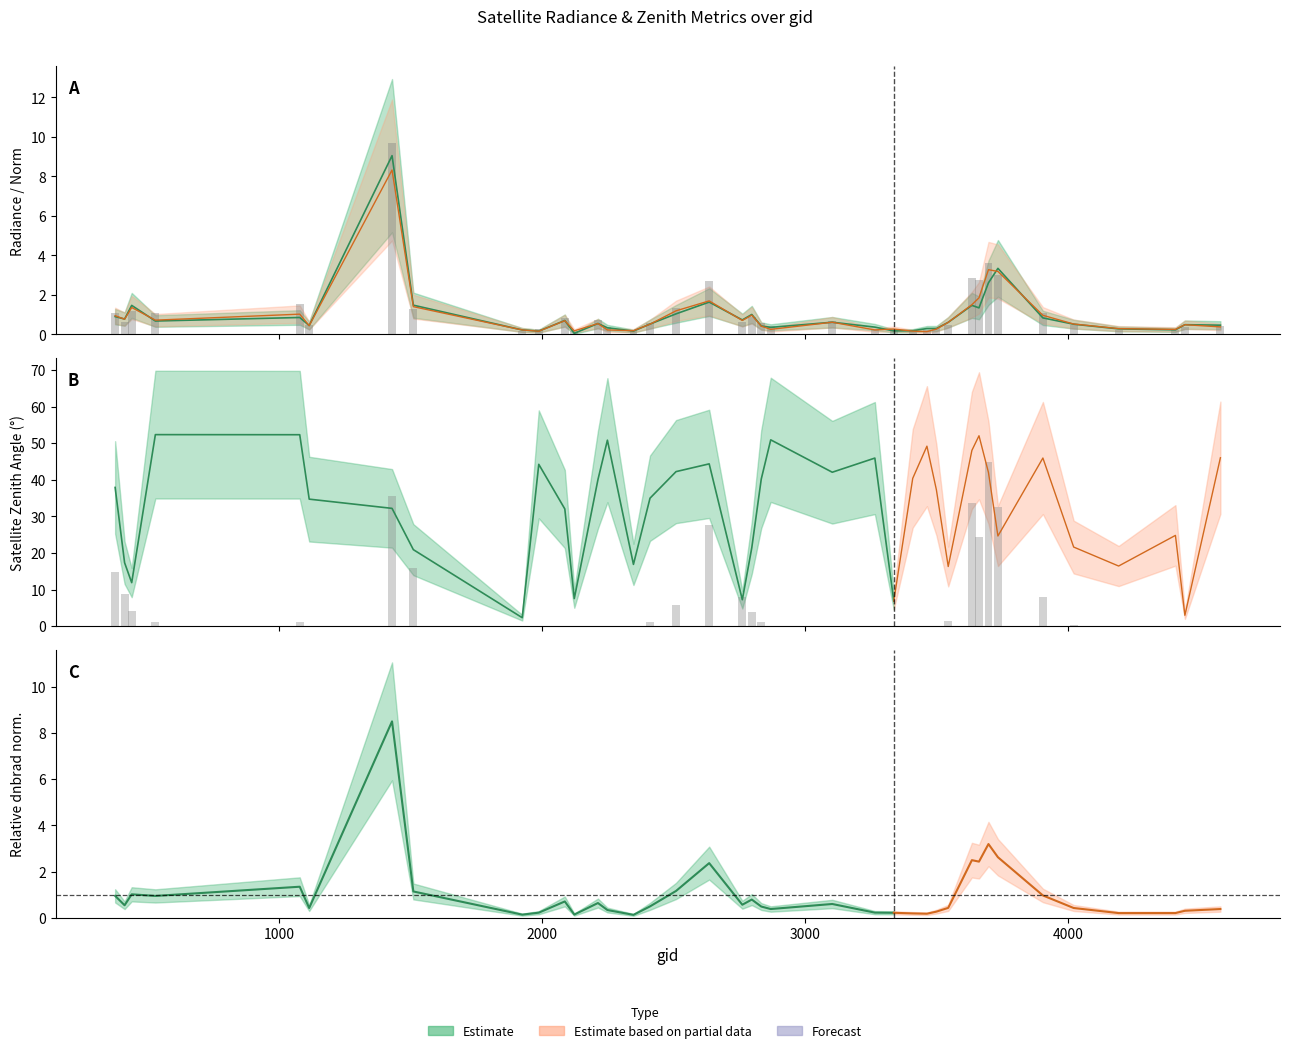

Reading right to left, list all the values displayed in this chart.

dnbrad: 0.4	0.4	0.2	0.2	0.5	1.1	3.0	3.6	2.8	2.8	0.5	0.3	0.2	0.2	0.3	0.3	0.7	0.4	0.6	0.9	0.7	2.7	1.3	0.6	0.2	0.4	0.7	0.2	0.8	0.3	0.2	1.3	9.7	0.5	1.5	1.1	1.2	0.6	1.1
li (scaled): 0.0	0.0	0.0	0.0	0.3	7.9	32.6	44.8	24.3	33.7	1.3	0.0	0.0	0.0	0.0	0.0	0.0	0.1	1.2	4.0	8.1	27.7	5.8	1.1	0.0	0.0	0.0	0.0	0.0	0.0	0.0	15.8	35.5	0.0	1.2	1.2	4.1	8.8	14.9